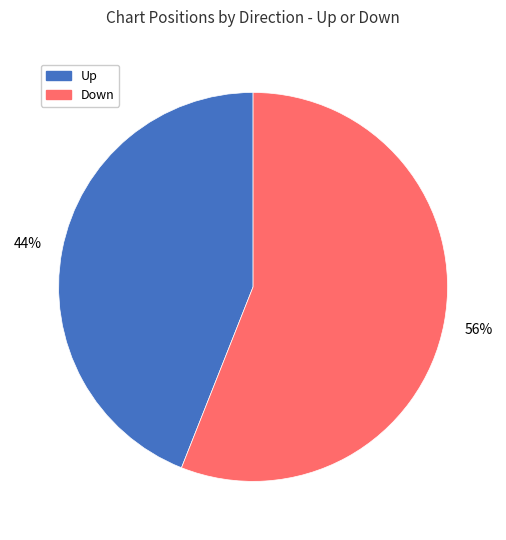

Which slice is the smallest?

Up